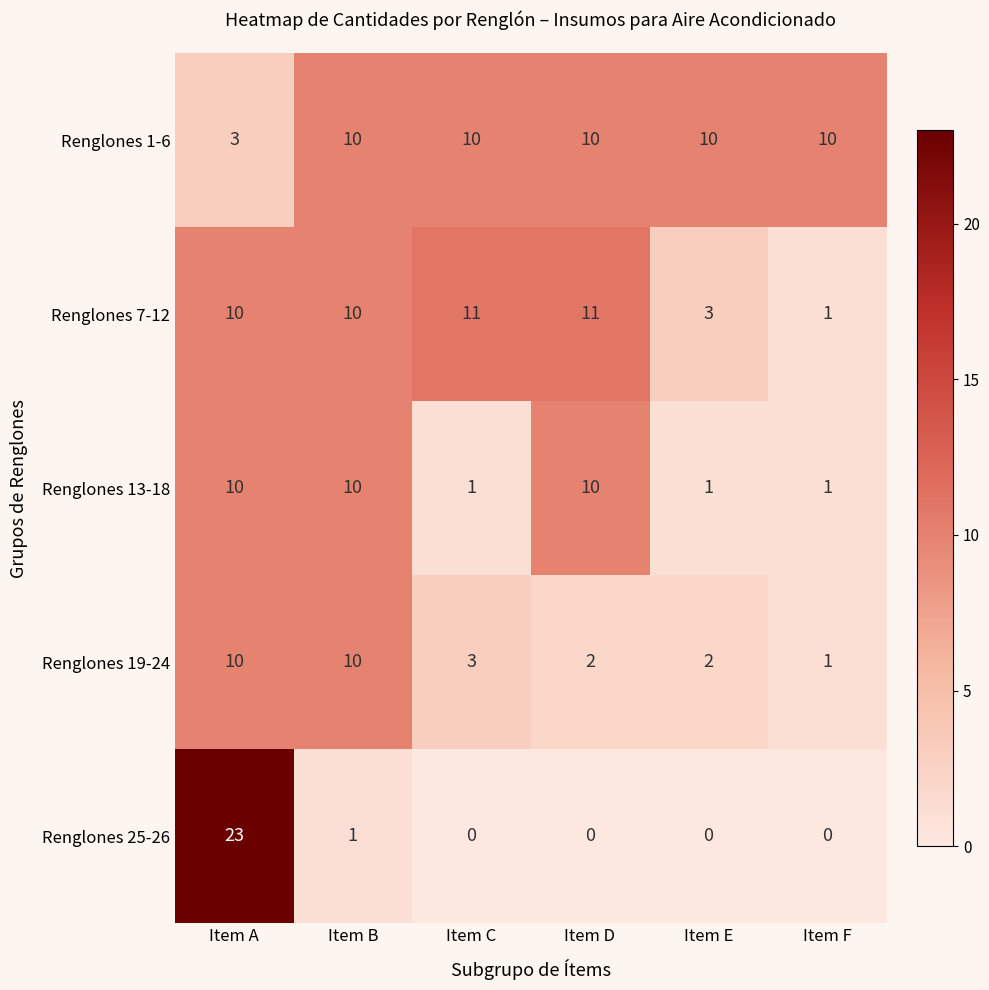

True or false: Renglones 19-24 has a value of 3 at Item E.

False